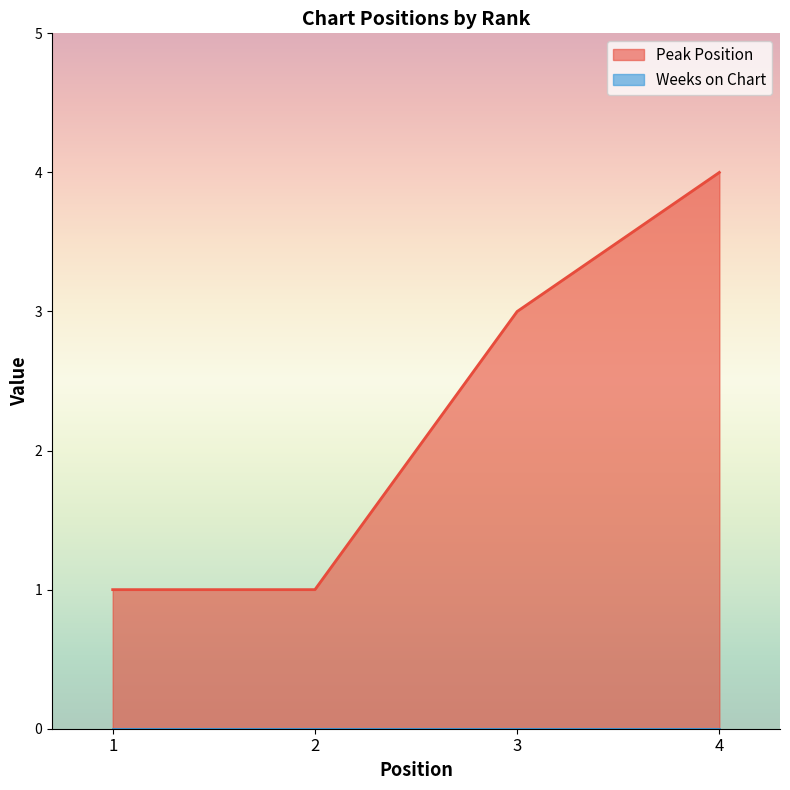

Rank the categories by value from highest to lowest.

4, 3, 1, 2